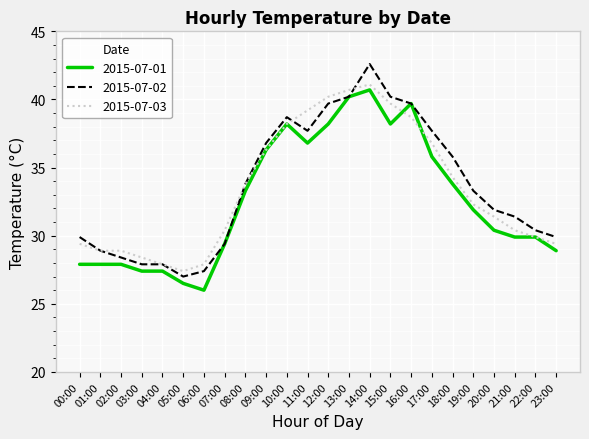

Reading right to left, transcribe all the data shown in this chart.

2015-07-01: 23:00=28.9	22:00=29.9	21:00=29.9	20:00=30.4	19:00=31.9	18:00=33.8	17:00=35.8	16:00=39.7	15:00=38.2	14:00=40.7	13:00=40.2	12:00=38.2	11:00=36.8	10:00=38.2	09:00=36.3	08:00=33.3	07:00=29.4	06:00=26.0	05:00=26.5	04:00=27.4	03:00=27.4	02:00=27.9	01:00=27.9	00:00=27.9
2015-07-02: 23:00=29.9	22:00=30.4	21:00=31.4	20:00=31.9	19:00=33.3	18:00=35.8	17:00=37.7	16:00=39.7	15:00=40.2	14:00=42.6	13:00=40.2	12:00=39.7	11:00=37.7	10:00=38.7	09:00=36.8	08:00=33.8	07:00=29.4	06:00=27.4	05:00=27.0	04:00=27.9	03:00=27.9	02:00=28.4	01:00=28.9	00:00=29.9
2015-07-03: 23:00=29.4	22:00=29.9	21:00=30.4	20:00=31.4	19:00=32.3	18:00=34.3	17:00=36.8	16:00=38.7	15:00=39.7	14:00=41.1	13:00=40.7	12:00=40.2	11:00=39.2	10:00=38.2	09:00=36.3	08:00=33.8	07:00=30.4	06:00=27.9	05:00=27.4	04:00=27.9	03:00=28.4	02:00=28.9	01:00=28.9	00:00=29.4